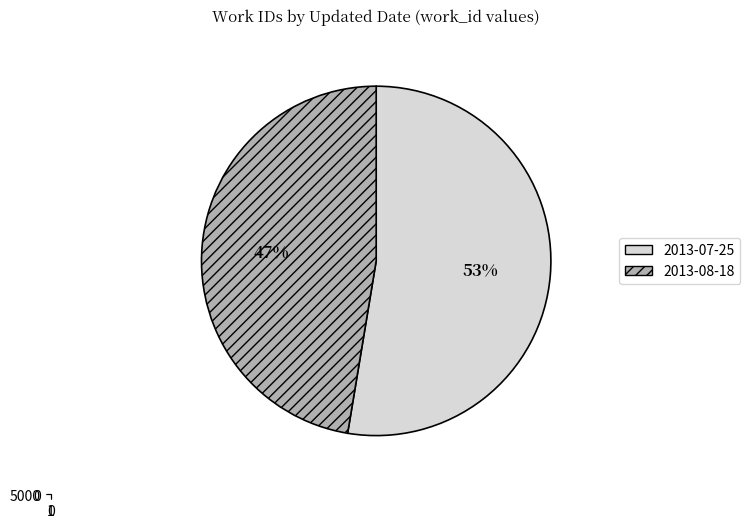

Is it true that 2013-07-25 is 53% of the pie?

True